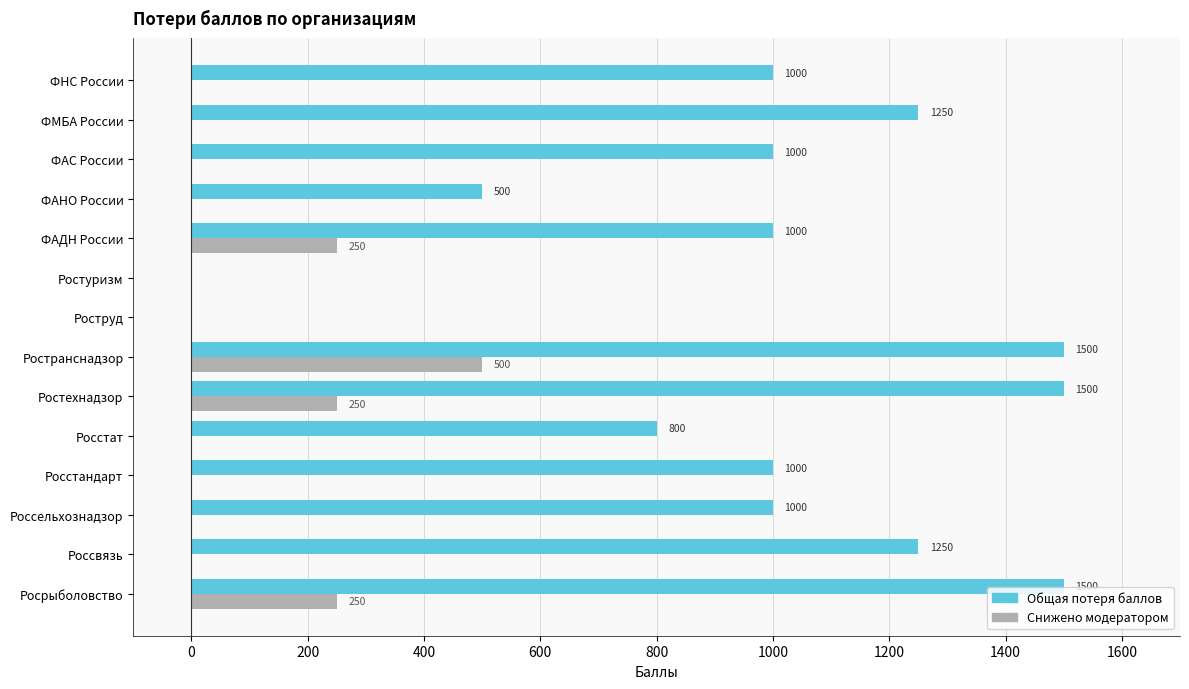

What is the total value across all series at Росстат?

800